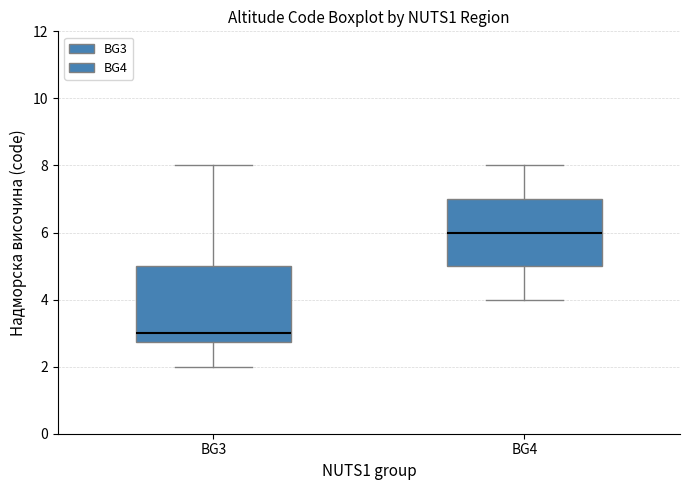

Where does the median line of the box for BG4 sit on the y-axis? The values are not printed on the chart, so give them approximately, as read against the axis.

6.0